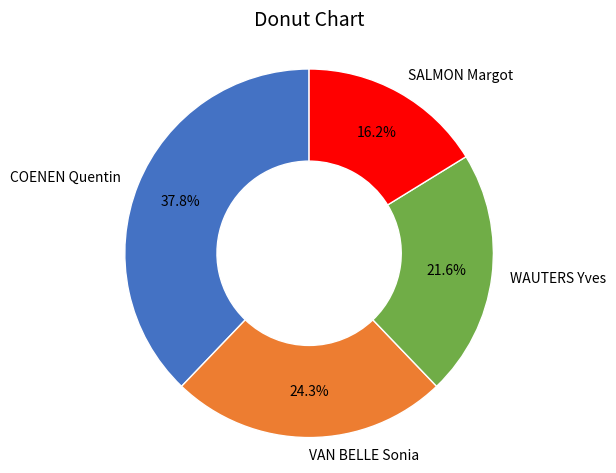

Count the number of slices in the pie.

4